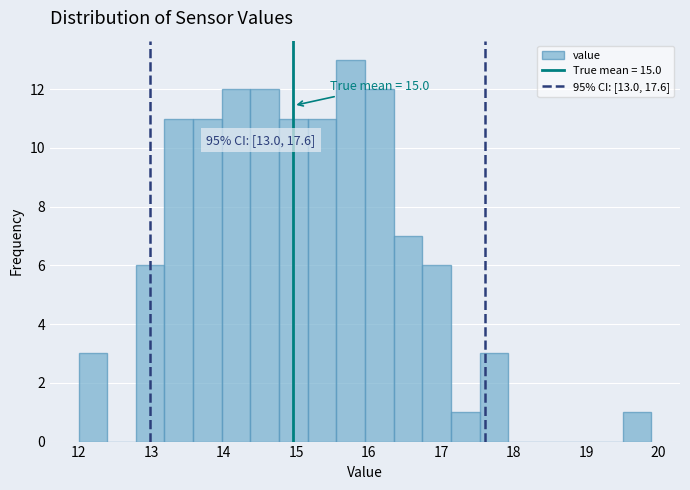

Around what value on the x-axis is the tallest bar? Give the approximate position of its centre, as read against the axis.

15.8